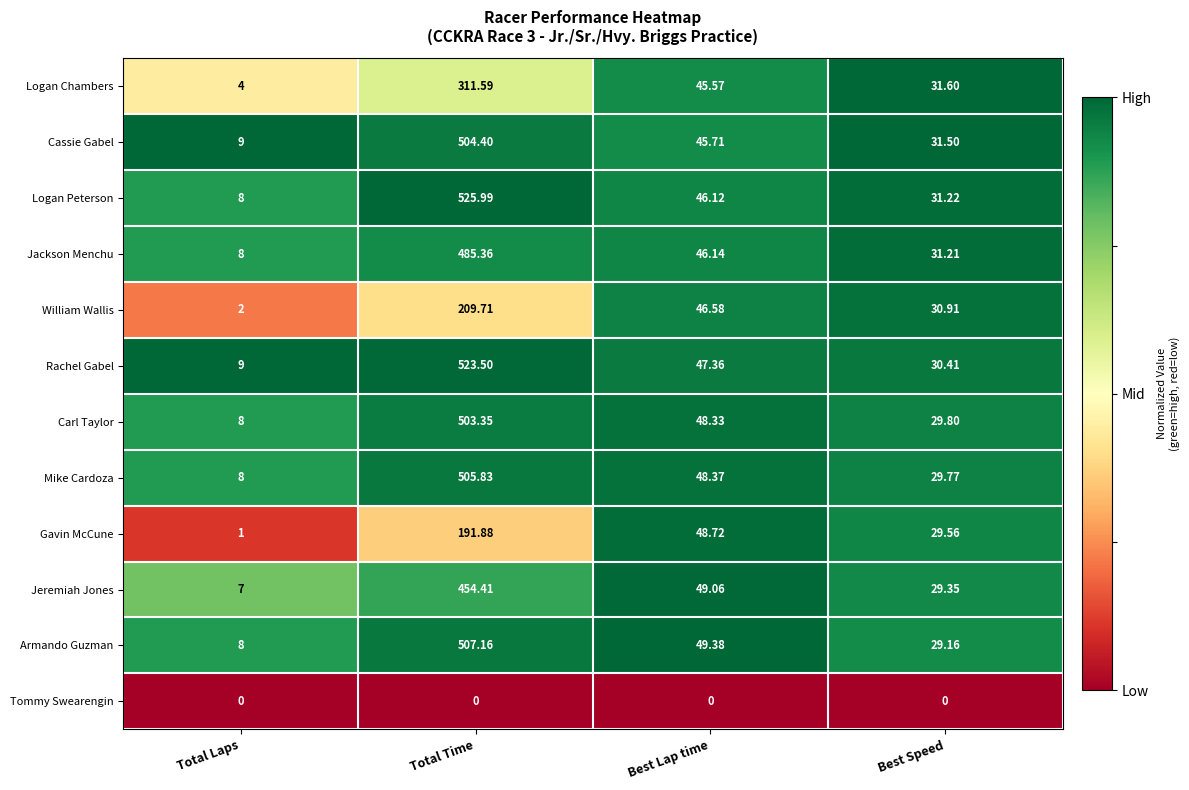

Rank the categories by Logan Peterson value from highest to lowest.

Total Time, Best Lap time, Best Speed, Total Laps